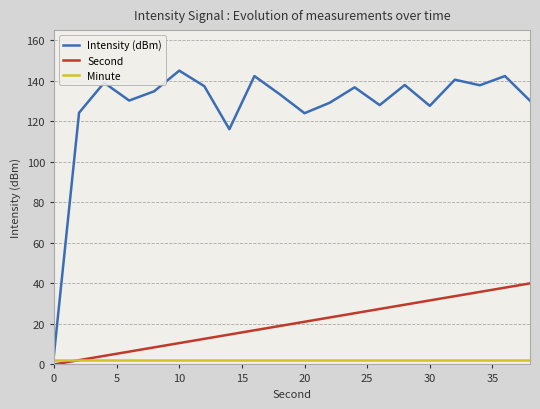

True or false: Second and Intensity (dBm) cross at least once.

False